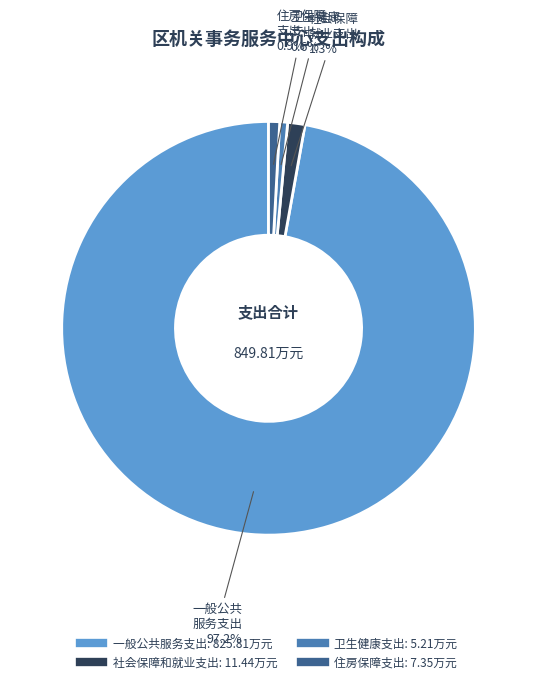

Which category has the biggest portion of the pie?

一般公共服务支出